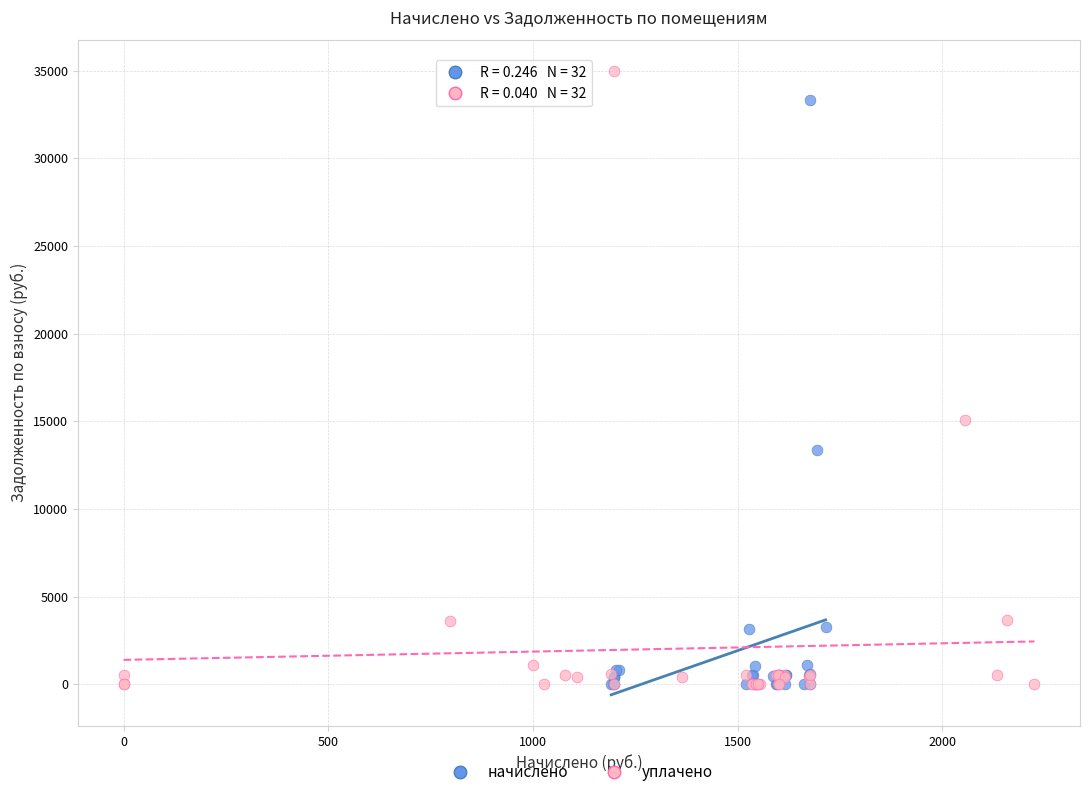

Which series has the widest spread of Y values?

уплачено